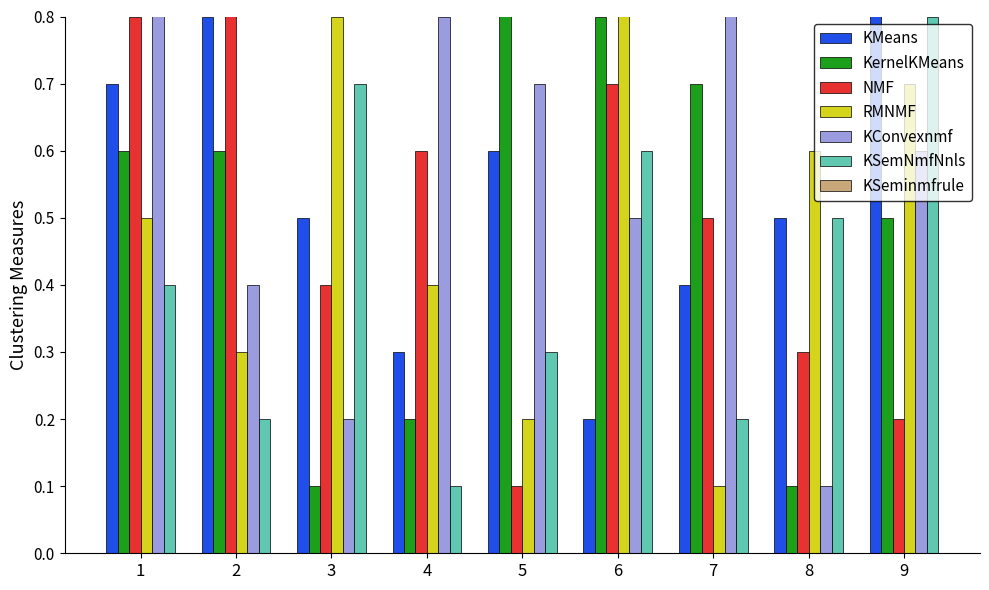

What is the sum of the KConvexnmf values at 4 and 9?

1.4